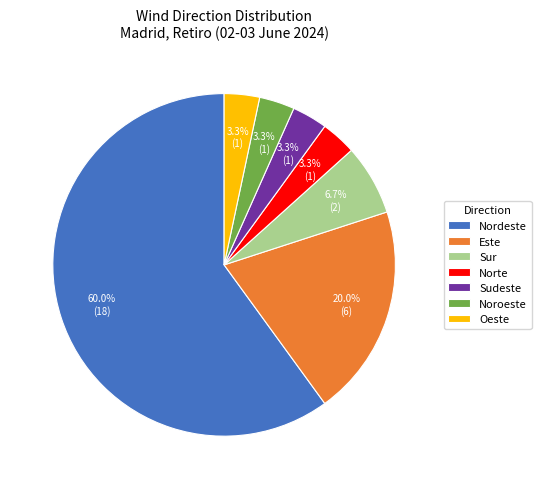

The Norte slice represents 3% of the pie. True or false?

True